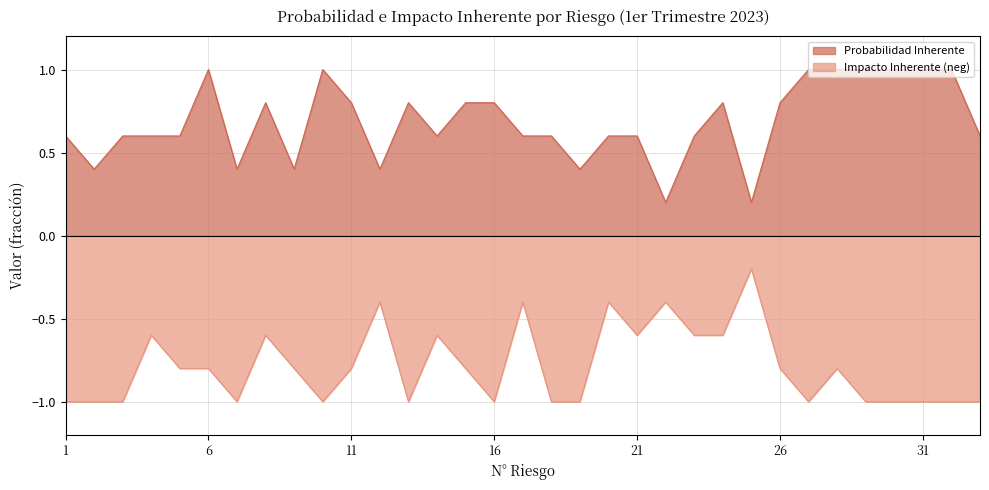

What is the value of the Impacto Inherente point at the 28th from the left?

-0.8